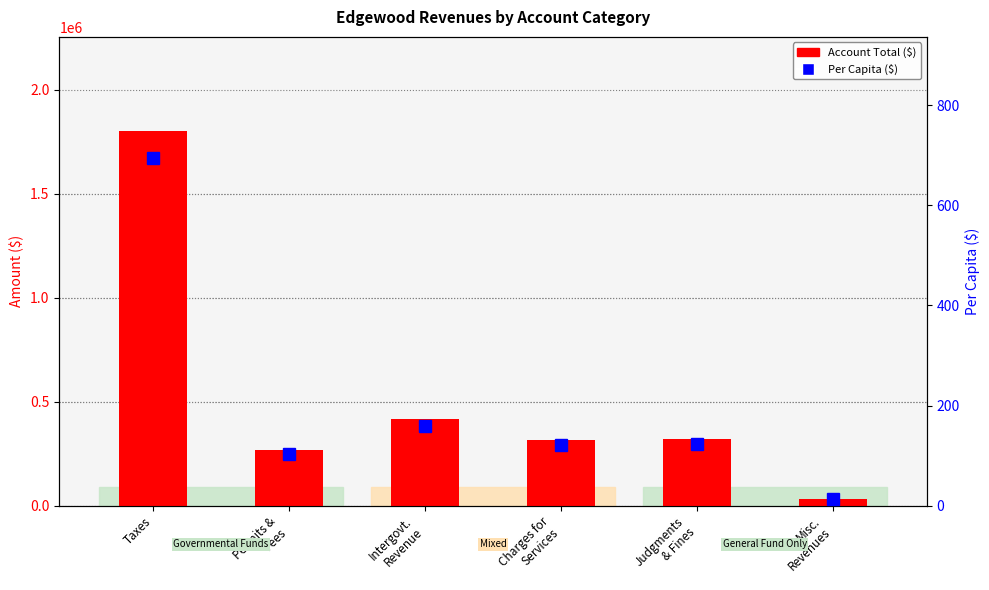

What is the sum of all Per Capita ($) values?

1214.5